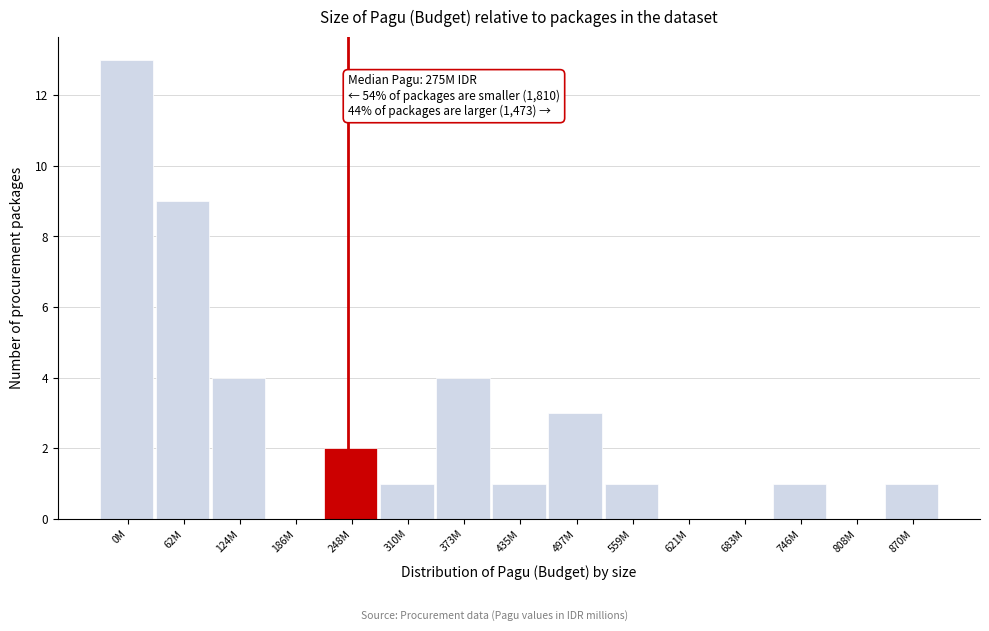

Reading left to right, transcribe all the data shown in this chart.

0M=13	62M=9	124M=4	186M=0	248M=2	310M=1	373M=4	435M=1	497M=3	559M=1	621M=0	683M=0	746M=1	808M=0	870M=1